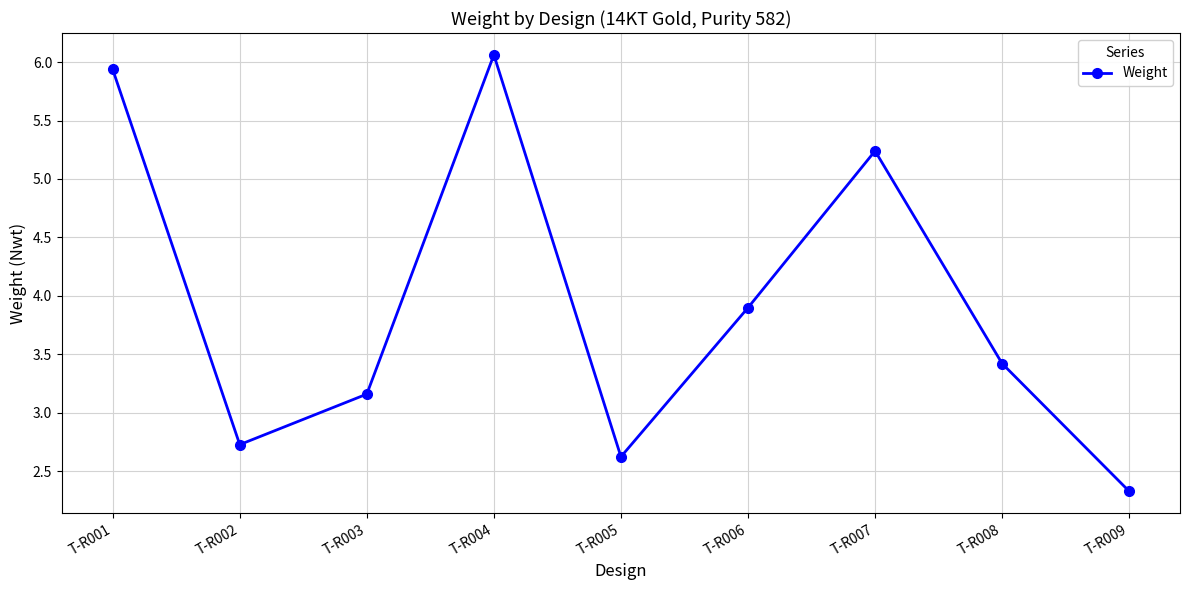

Reading right to left, what are all the values shown in this chart?

T-R009=2.3	T-R008=3.4	T-R007=5.2	T-R006=3.9	T-R005=2.6	T-R004=6.1	T-R003=3.2	T-R002=2.7	T-R001=5.9